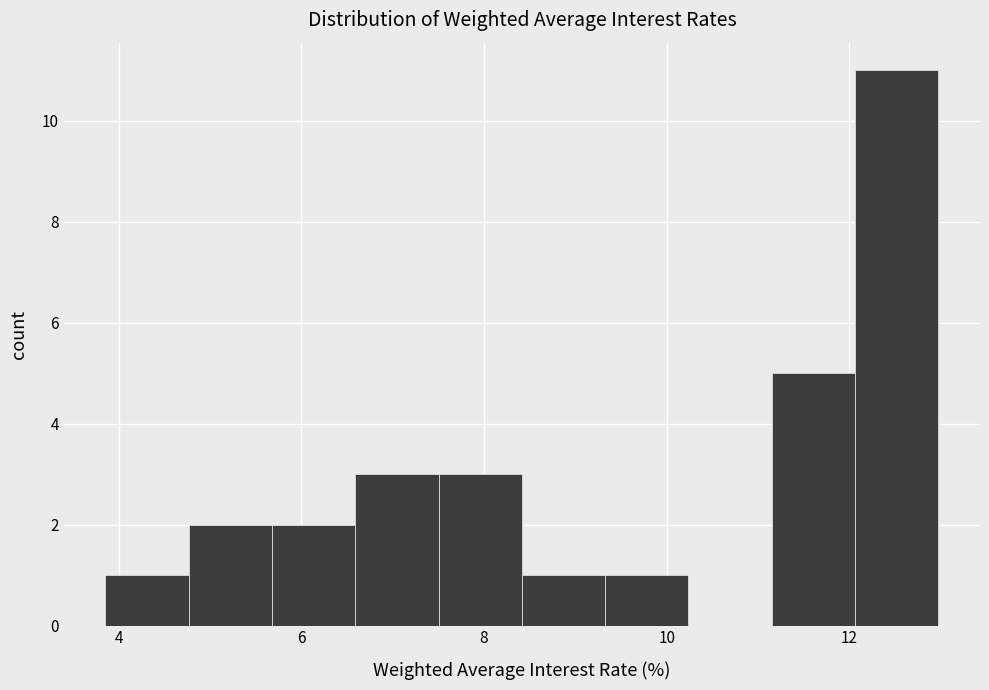

Reading left to right, transcribe this chart: for each bar, give the range it covers on the x-axis and its height. Neither the bar edges nor the heights are printed on the chart, so give them approximately, as read against the axes.

3.8 to 4.8: 1
4.8 to 5.6: 2
5.6 to 6.6: 2
6.6 to 7.6: 3
7.6 to 8.4: 3
8.4 to 9.4: 1
9.4 to 10.2: 1
10.2 to 11.2: 0
11.2 to 12.0: 5
12.0 to 13.0: 11